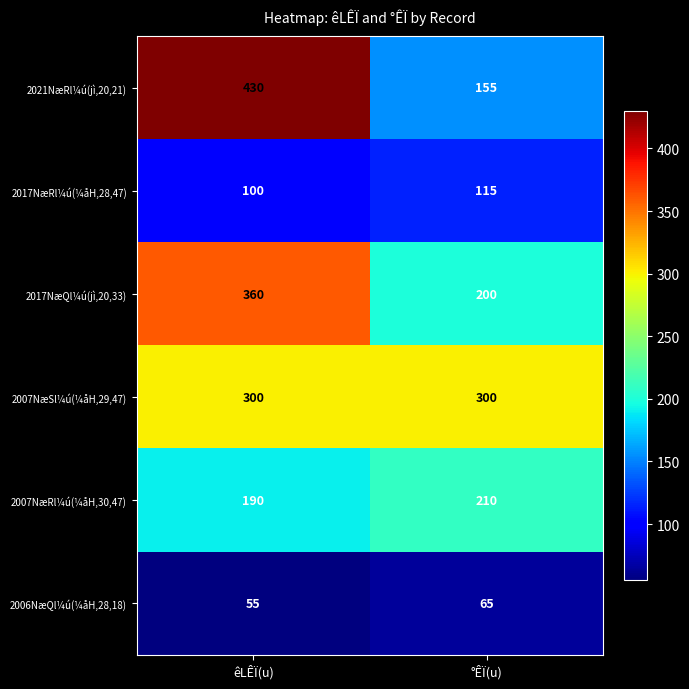

Is the value of 2006NæQl¼ú(¼åH,28,18) at °ÊÏ(u) greater than the value of 2007NæRl¼ú(¼åH,30,47) at êLÊÏ(u)?

No